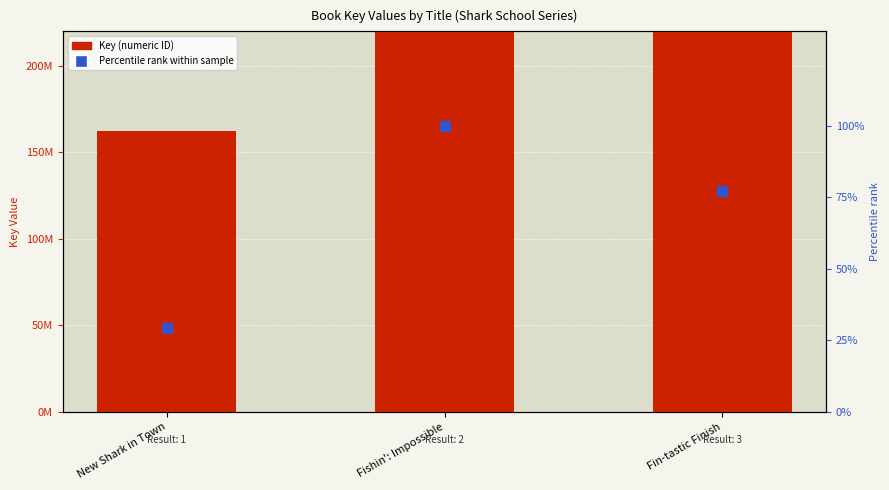

Which series has the largest total across all categories?

Key (numeric ID)